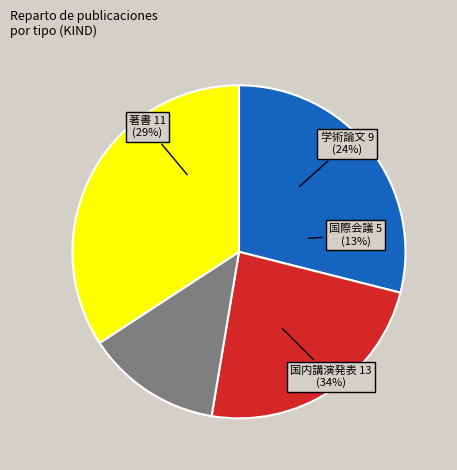

Is it true that 学術論文 (審査論文) is 18% of the pie?

False